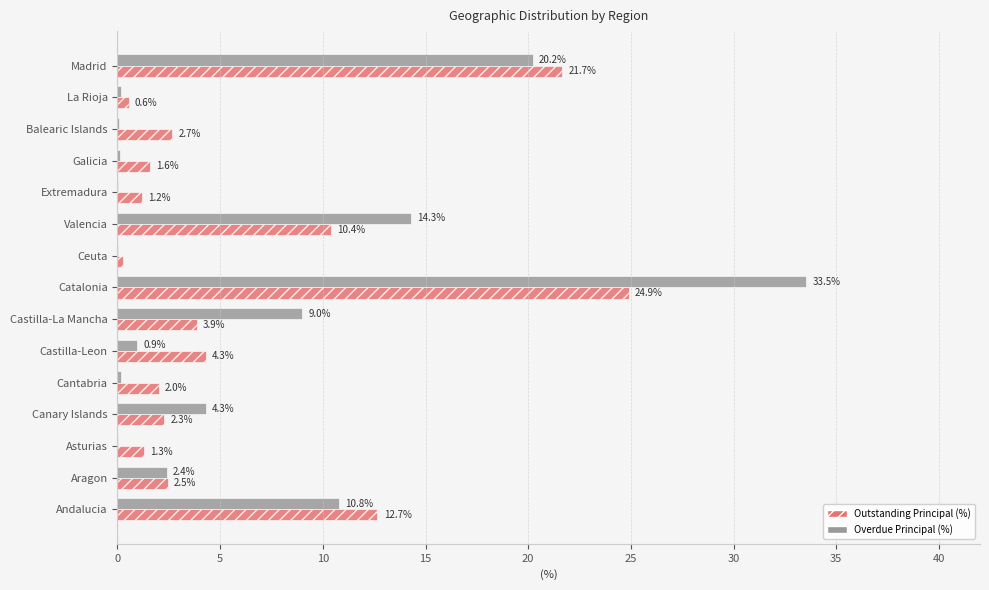

What is the total value across all series at Canary Islands?

6.6